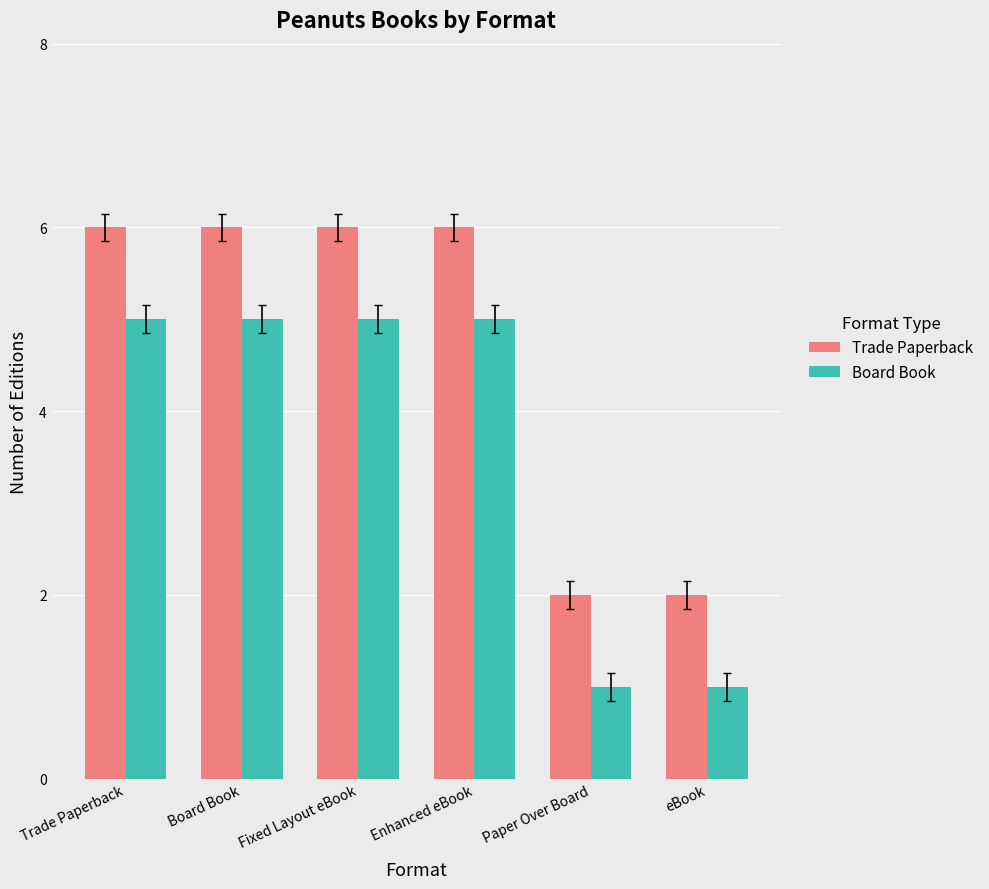

The value of Board Book at Fixed Layout eBook is 5. True or false?

True